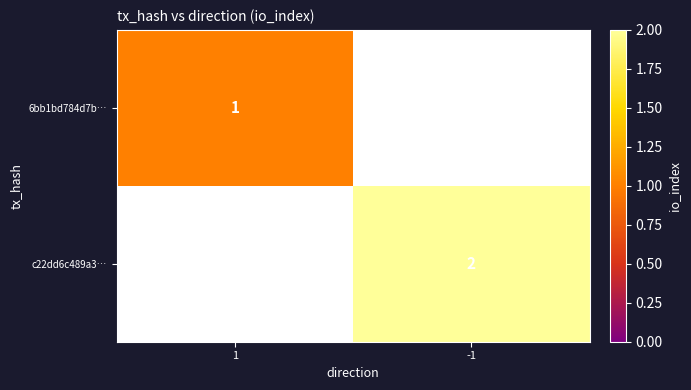

True or false: 6bb1bd784d7b… has a value of 1 at 1.

True